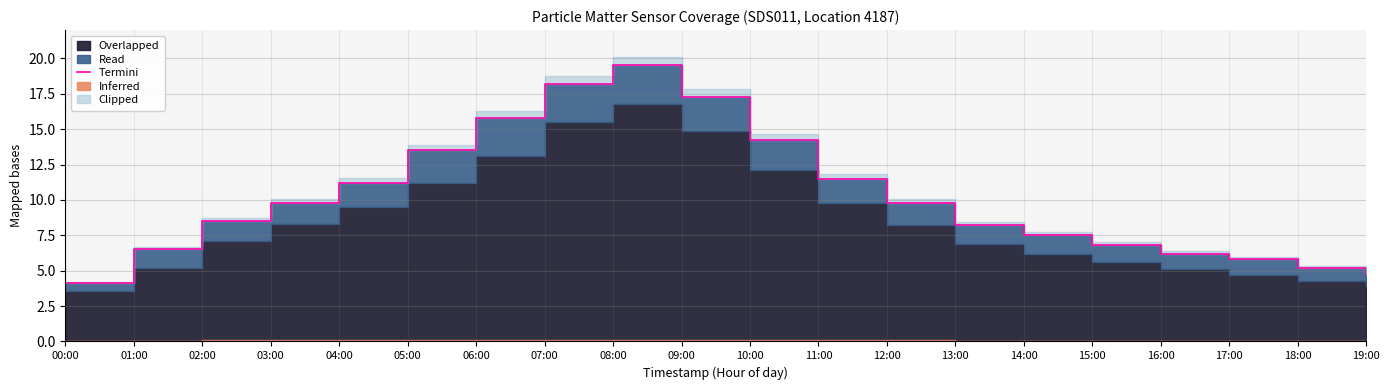

How many points are higher than both their immediate neighbors (excluding endpoints)?

1